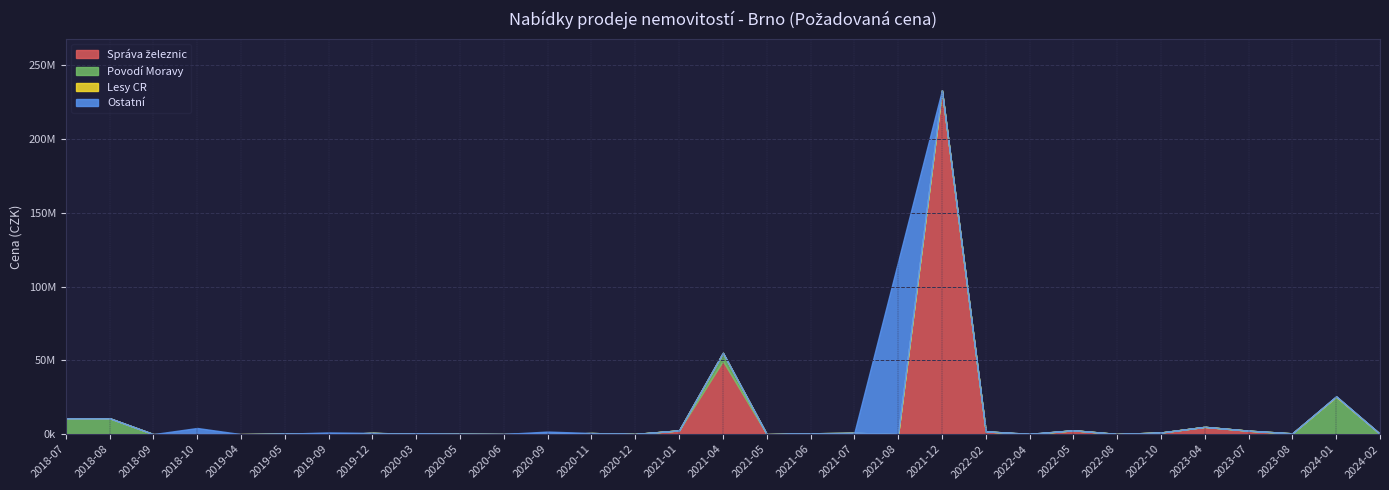

What is the difference between the maximum and minimum values in the Povodí Moravy series?

25291020